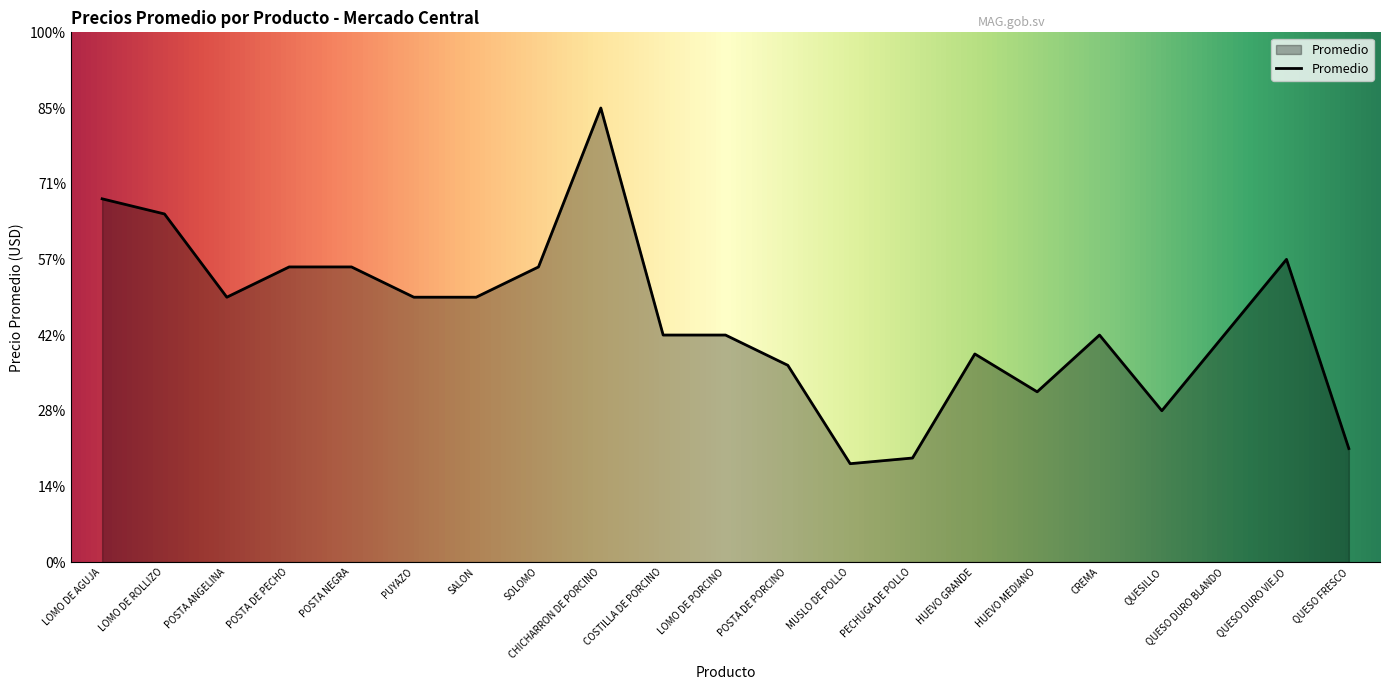

Is this an area chart (filled region under the line)?

Yes